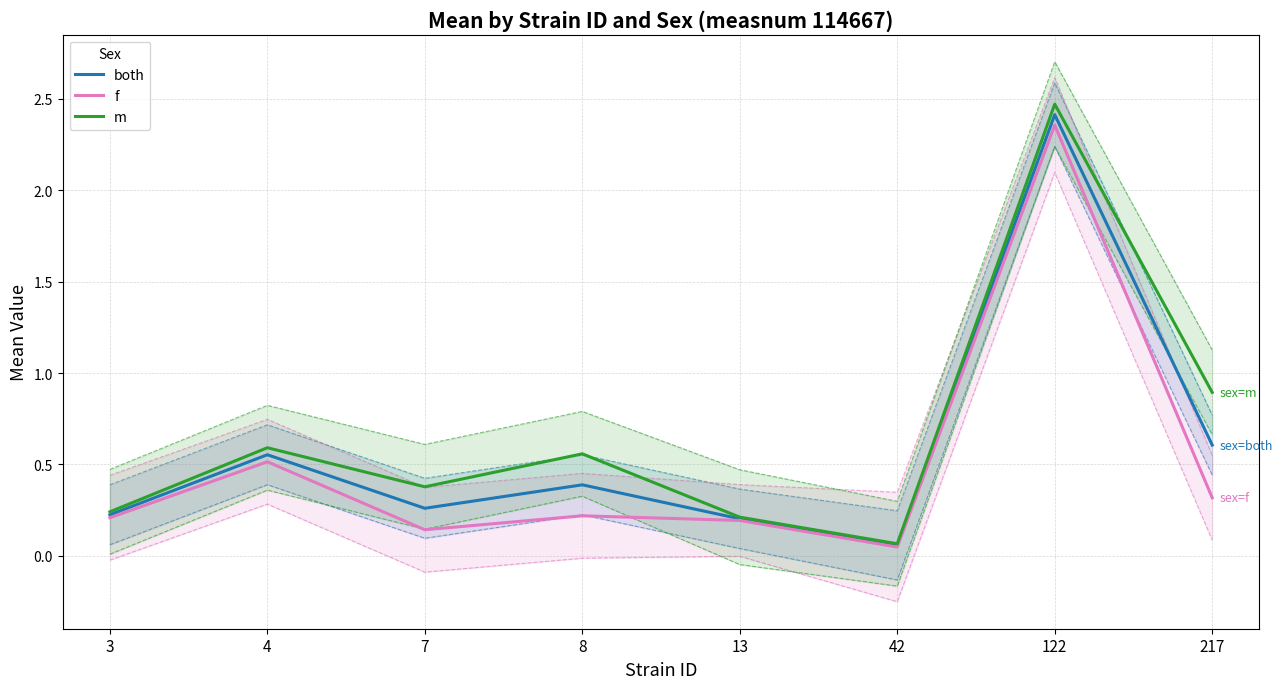

True or false: both has a value of 0.1 at 13.

False